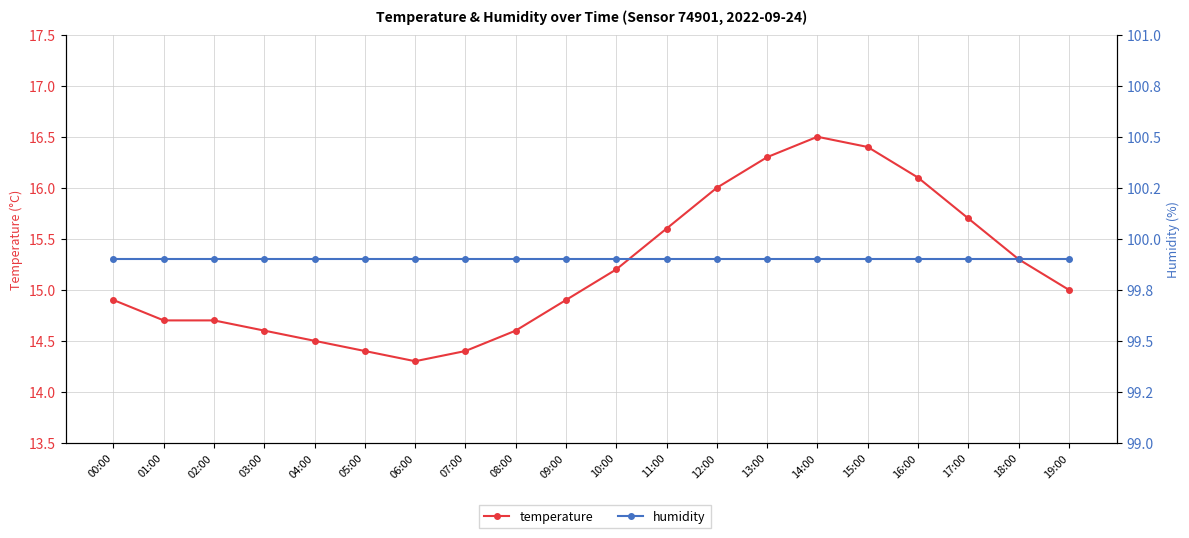

At which category does the chart reach its peak across all series?

00:00